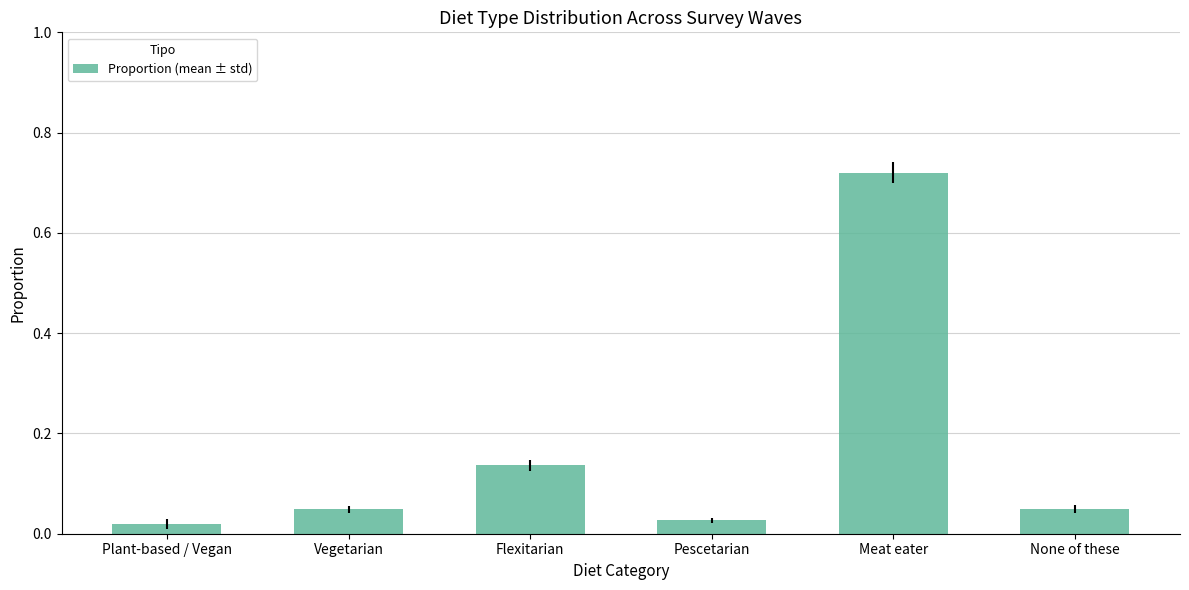

What is the sum of all values?

1.0